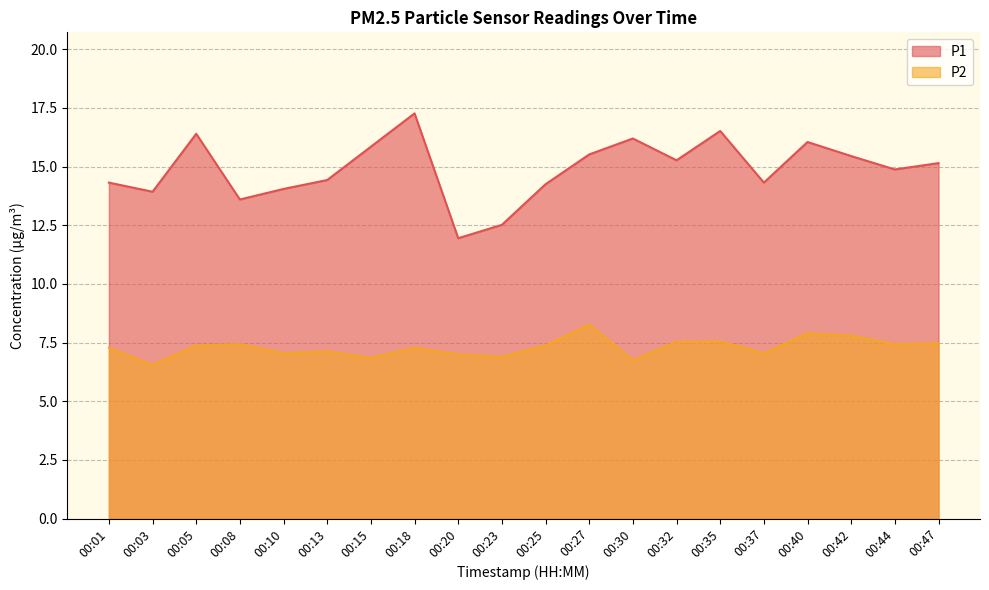

What is the difference between the second highest and second lowest values in the P1 series?

4.0